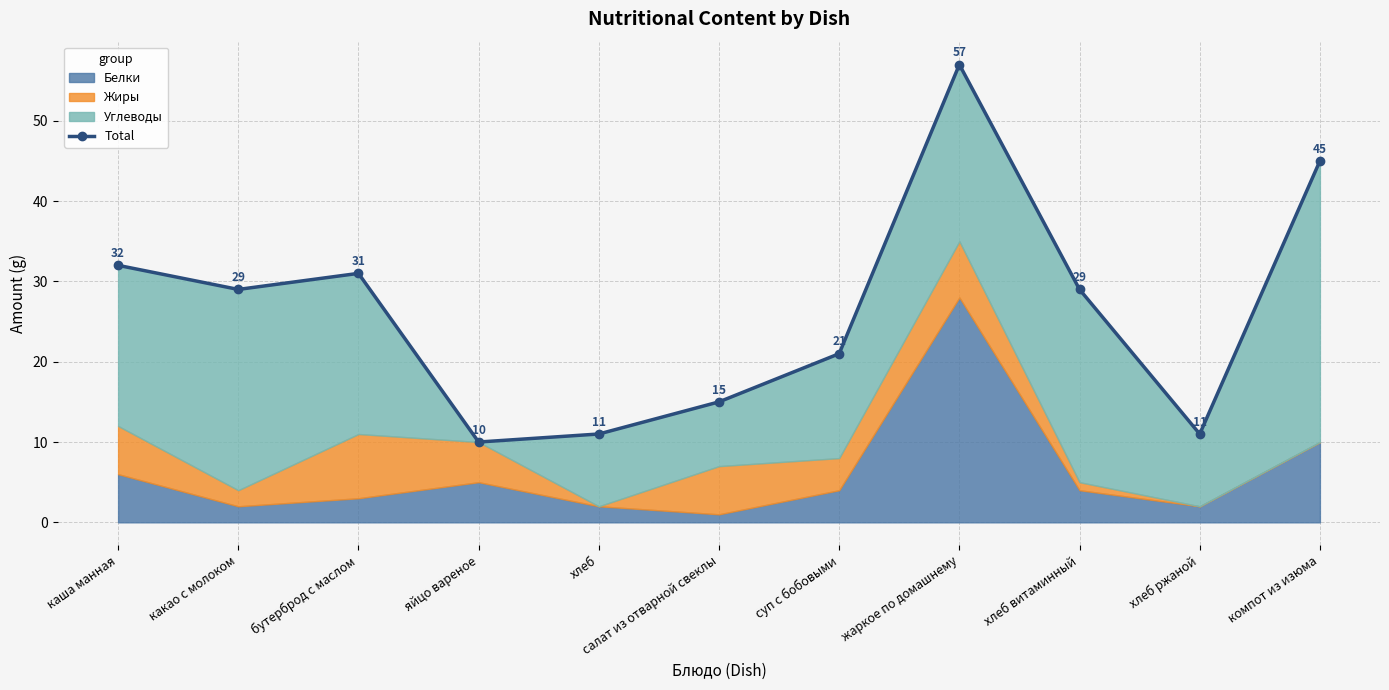

What is the difference between the second highest and second lowest values?

34